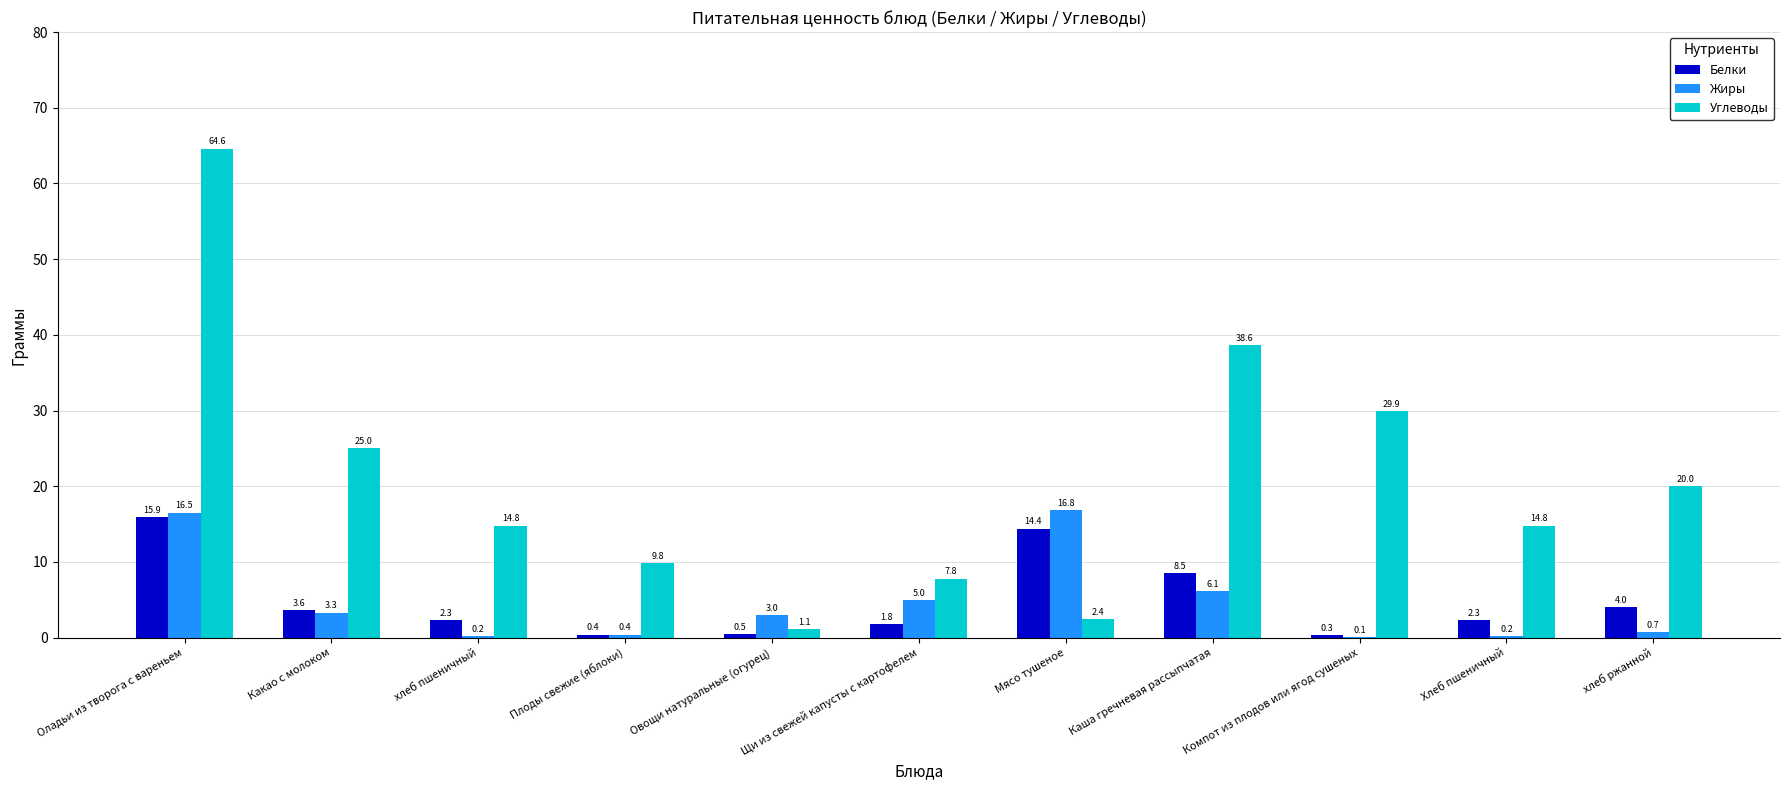

Reading left to right, list all the values displayed in this chart.

Белки: 15.9	3.6	2.3	0.4	0.5	1.8	14.4	8.5	0.3	2.3	4.0
Жиры: 16.5	3.3	0.2	0.4	3.0	5.0	16.8	6.1	0.1	0.2	0.7
Углеводы: 64.6	25.0	14.8	9.8	1.1	7.8	2.4	38.6	29.9	14.8	20.0